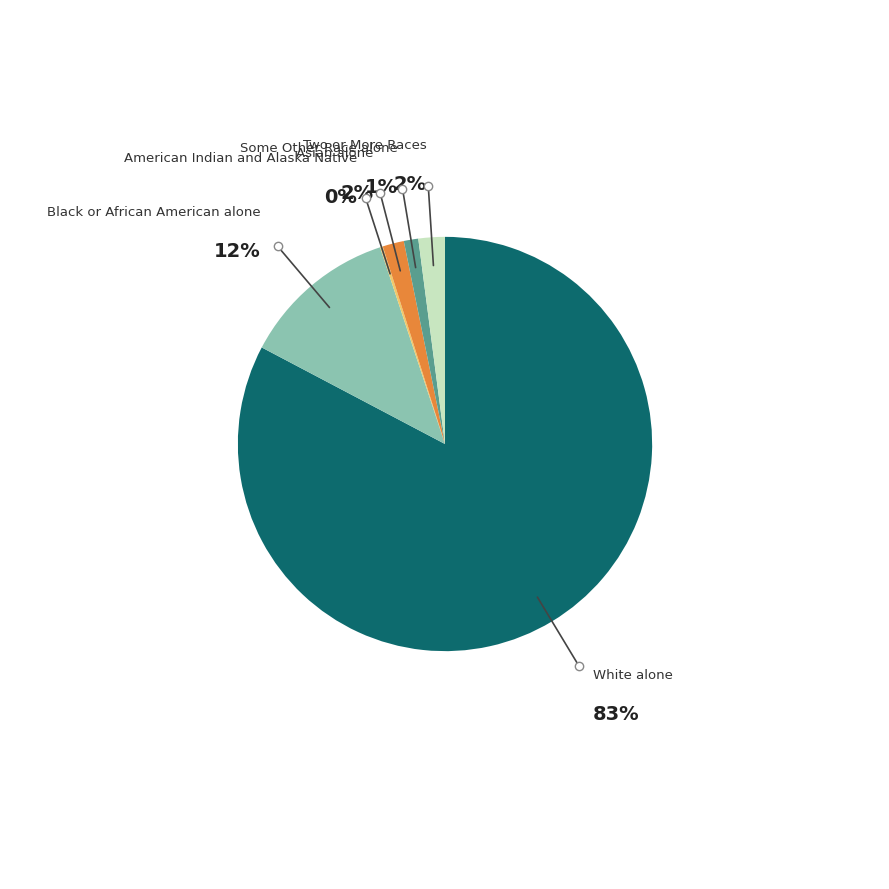

To the nearest percent, what is the difference between the largest and smallest slice percentages?

82%